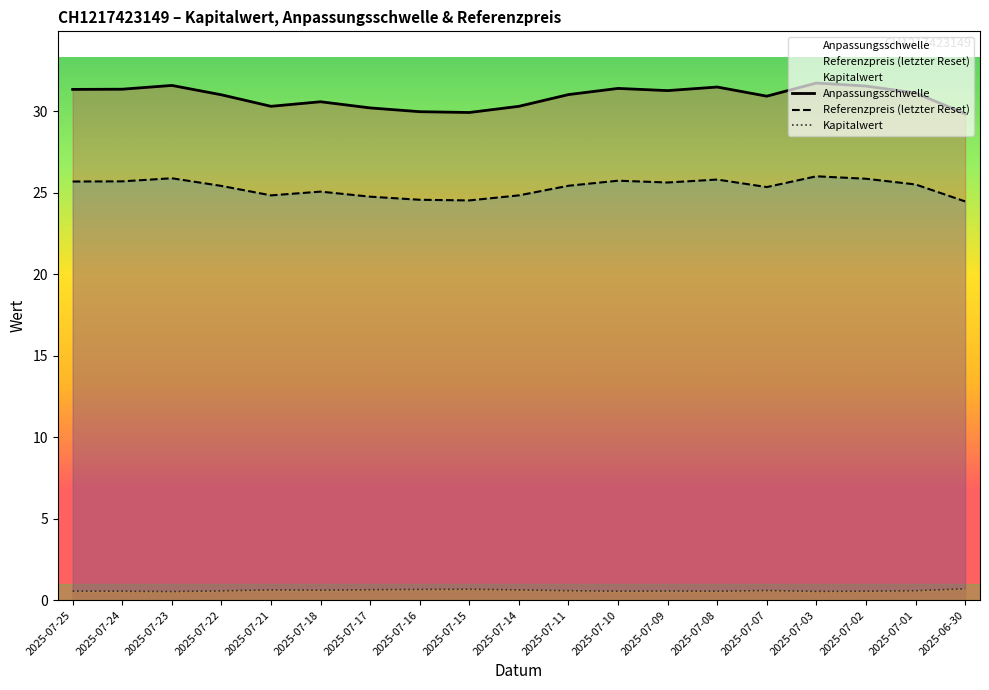

True or false: Anpassungsschwelle has a value of 12.5 at 2025-06-30.

False